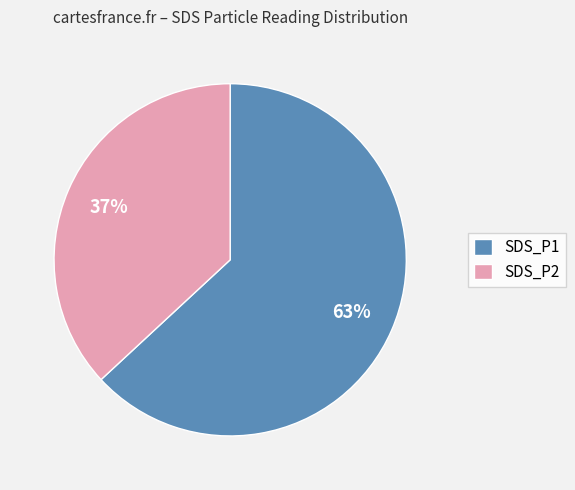

Is there a majority slice in this chart?

Yes